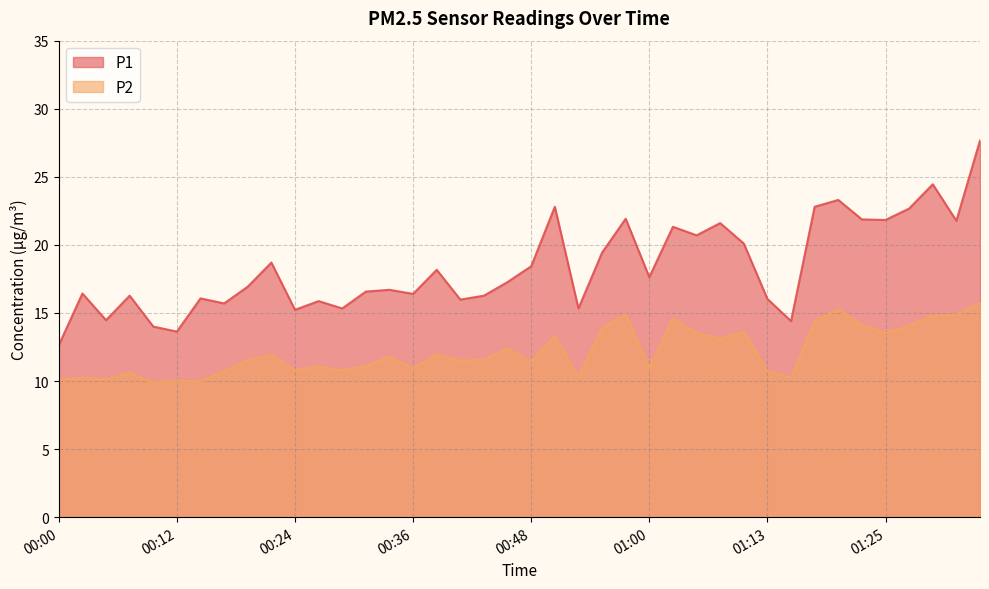

Is it true that P2 equals 13.5 at 01:05?

True